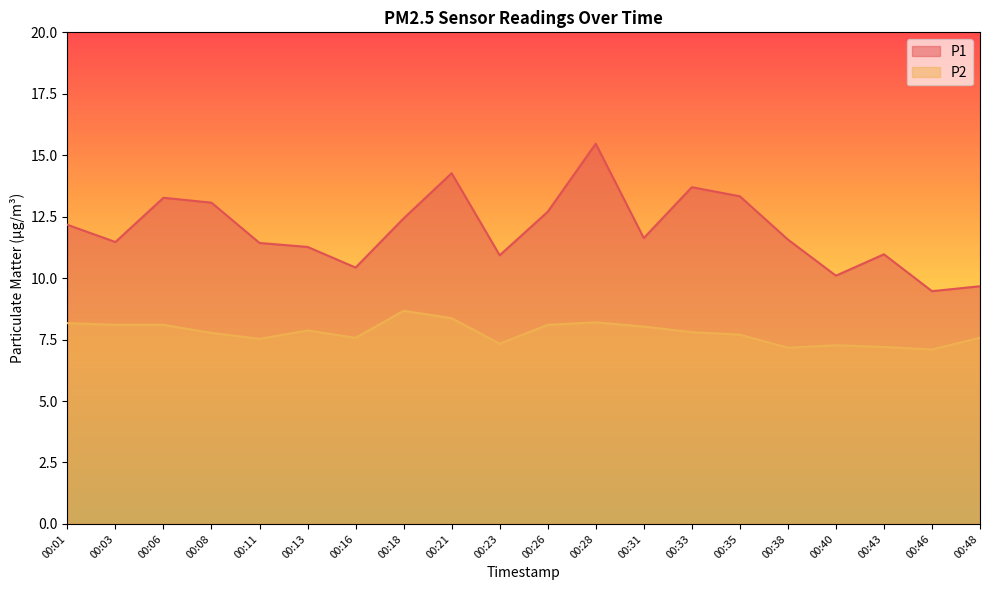

Reading right to left, transcribe all the data shown in this chart.

P1: 9.7	9.5	11.0	10.1	11.6	13.3	13.7	11.6	15.5	12.7	10.9	14.3	12.4	10.4	11.3	11.4	13.1	13.3	11.5	12.2
P2: 7.6	7.1	7.2	7.3	7.2	7.7	7.8	8.0	8.2	8.1	7.3	8.4	8.7	7.6	7.9	7.5	7.8	8.1	8.1	8.2